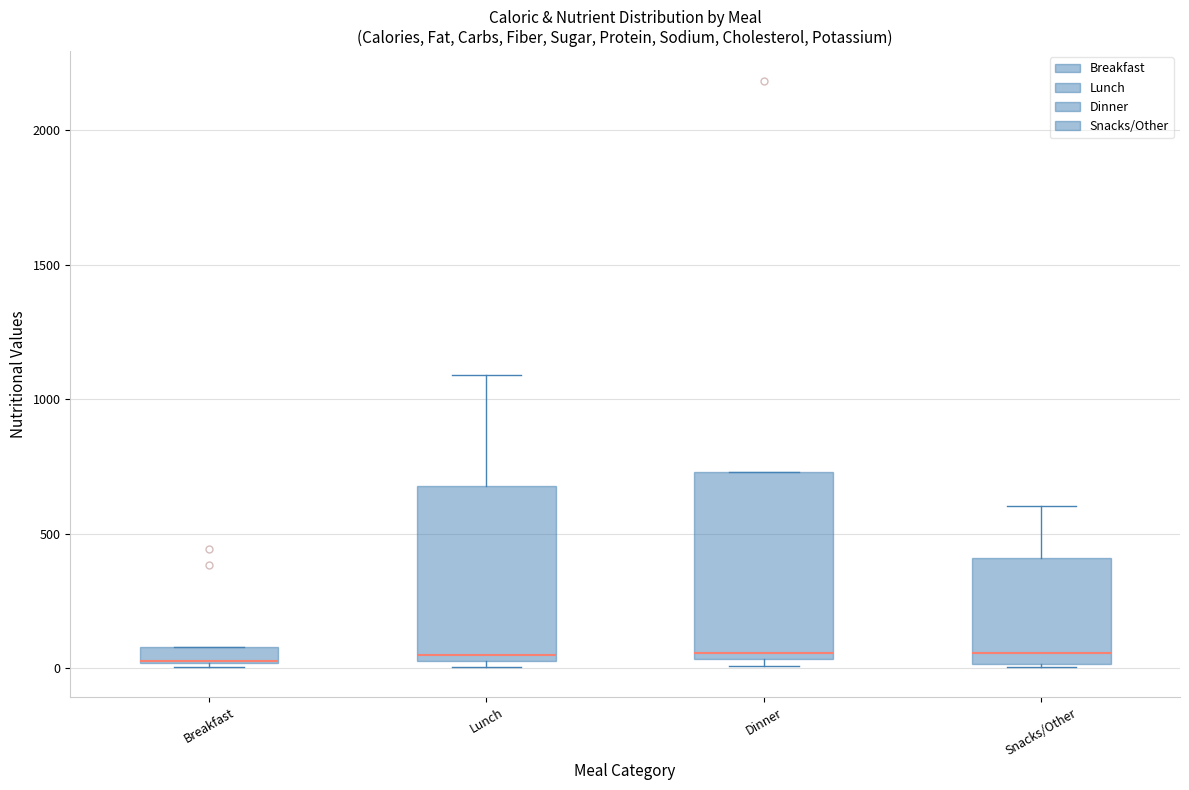

Where is the lower edge of the box for Dinner on the y-axis? The values are not printed on the chart, so give them approximately, as read against the axis.

50